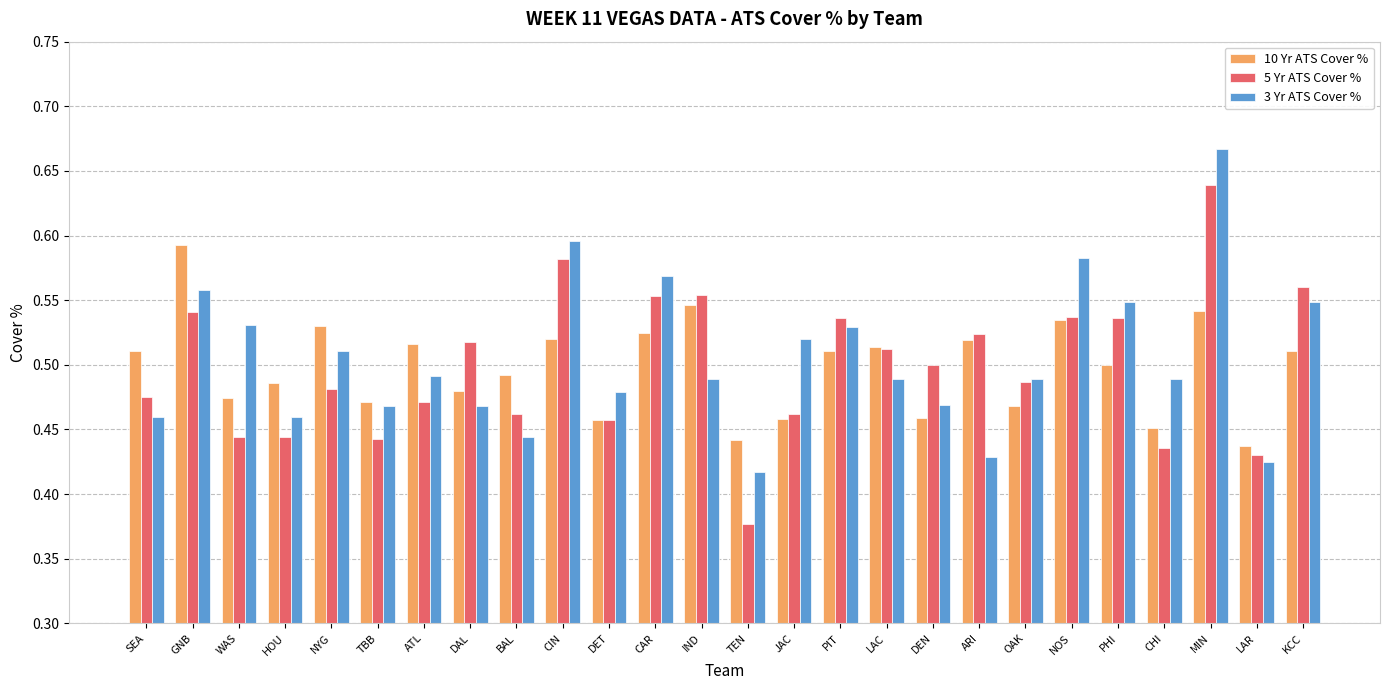

Where is 5 Yr ATS Cover % nearest to the value 0?

TEN